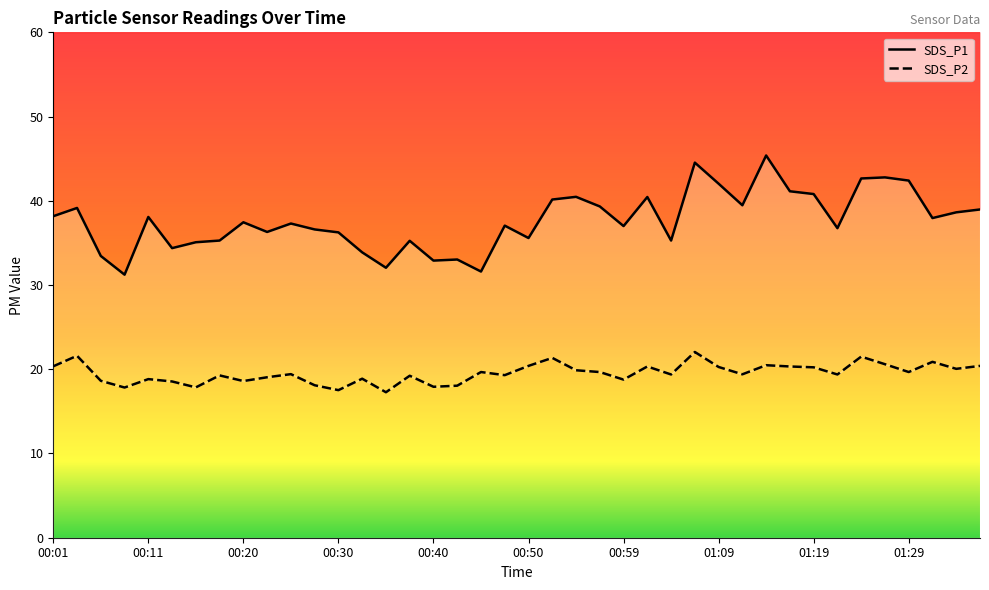

How many interior local peaks does the SDS_P1 series have?

12